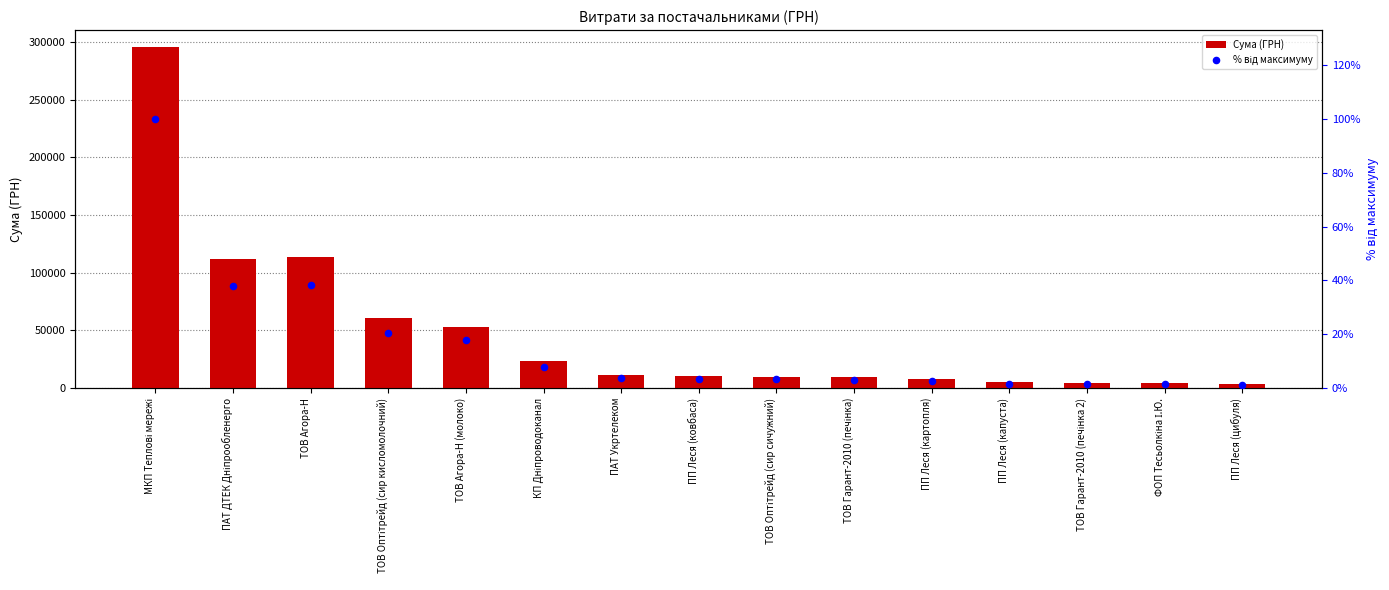

Which series has the widest spread of Y values?

Сума (ГРН)